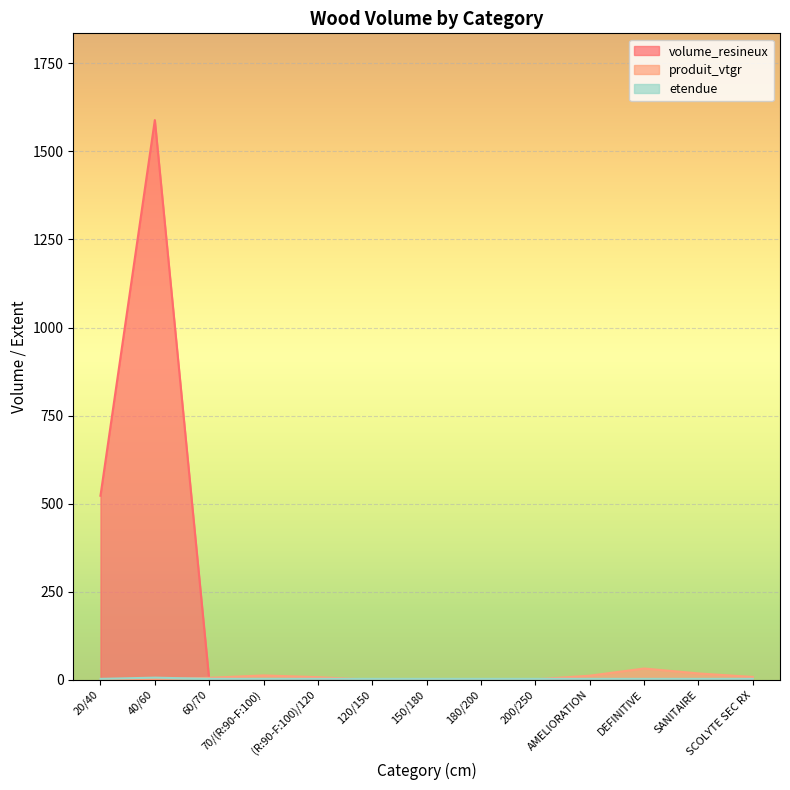

List the labels in order of volume_resineux value, largest first.

40/60, 20/40, 60/70, 70/(R:90-F:100), (R:90-F:100)/120, 120/150, 150/180, 180/200, 200/250, AMELIORATION, DEFINITIVE, SANITAIRE, SCOLYTE SEC RX